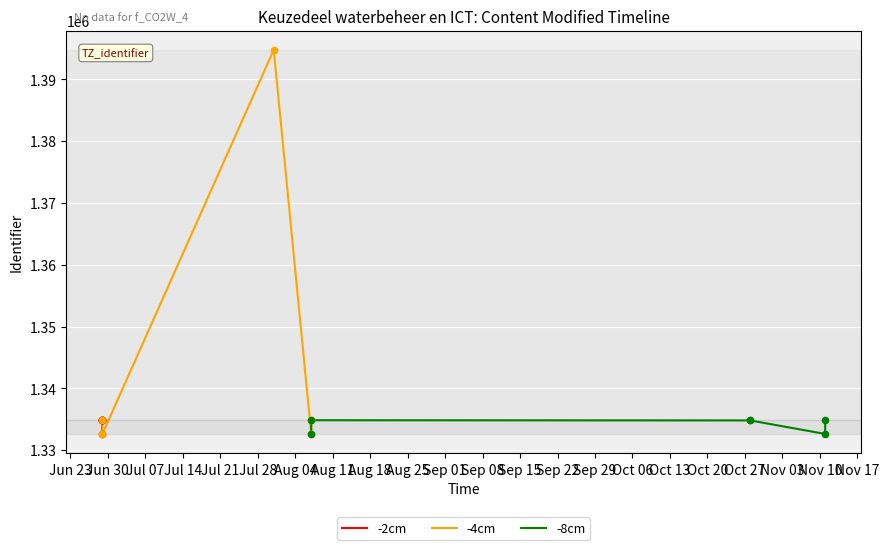

Is the value of -8cm at Jul 14 greater than the value of -2cm at Jul 07?

No